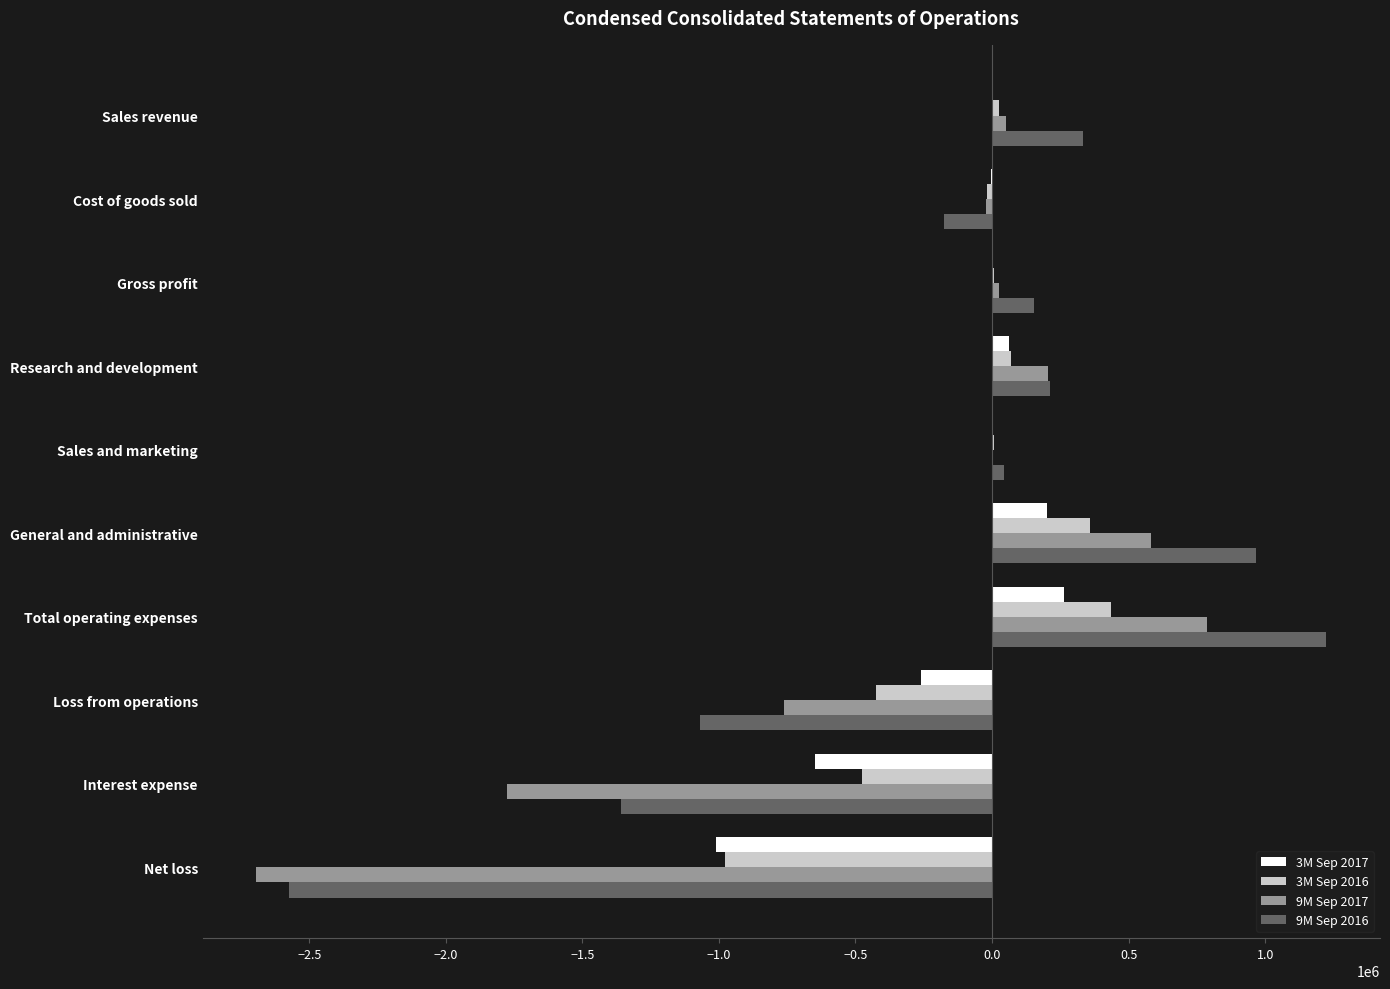

What is the greatest value displayed?

1224724